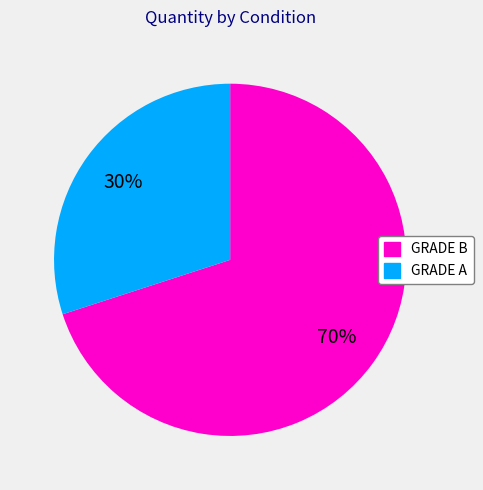

To the nearest percent, what percentage of the pie is GRADE A?

30%